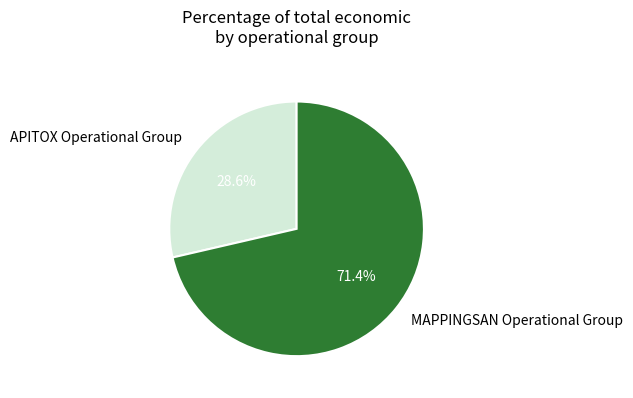

Which category has the smallest portion of the pie?

APITOX Operational Group